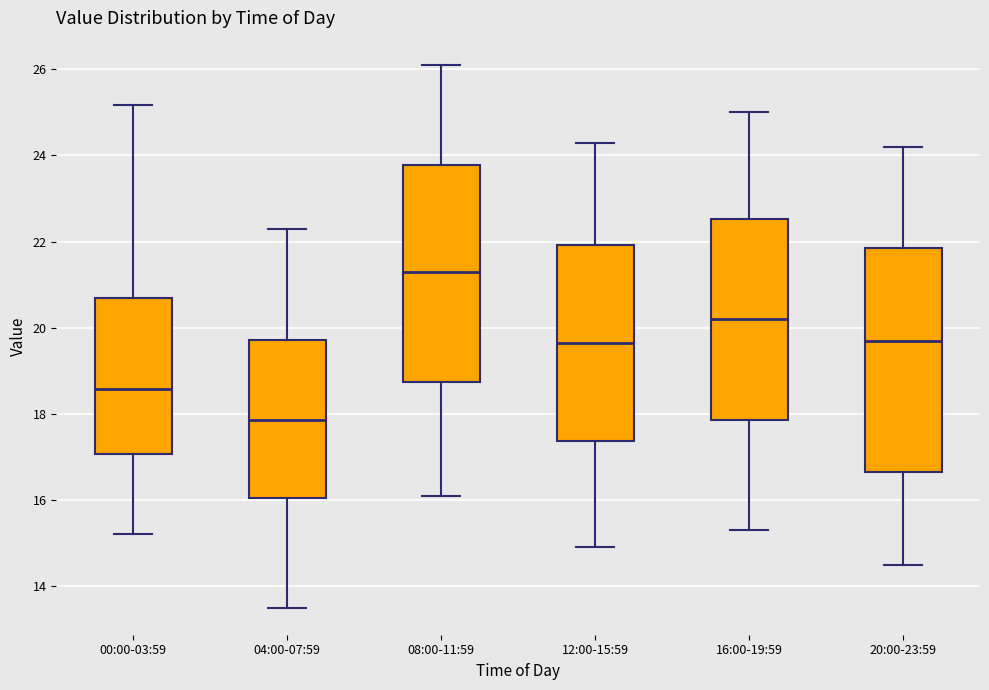

Where does the lower whisker of the box for 00:00-03:59 end on the y-axis? The values are not printed on the chart, so give them approximately, as read against the axis.

15.2